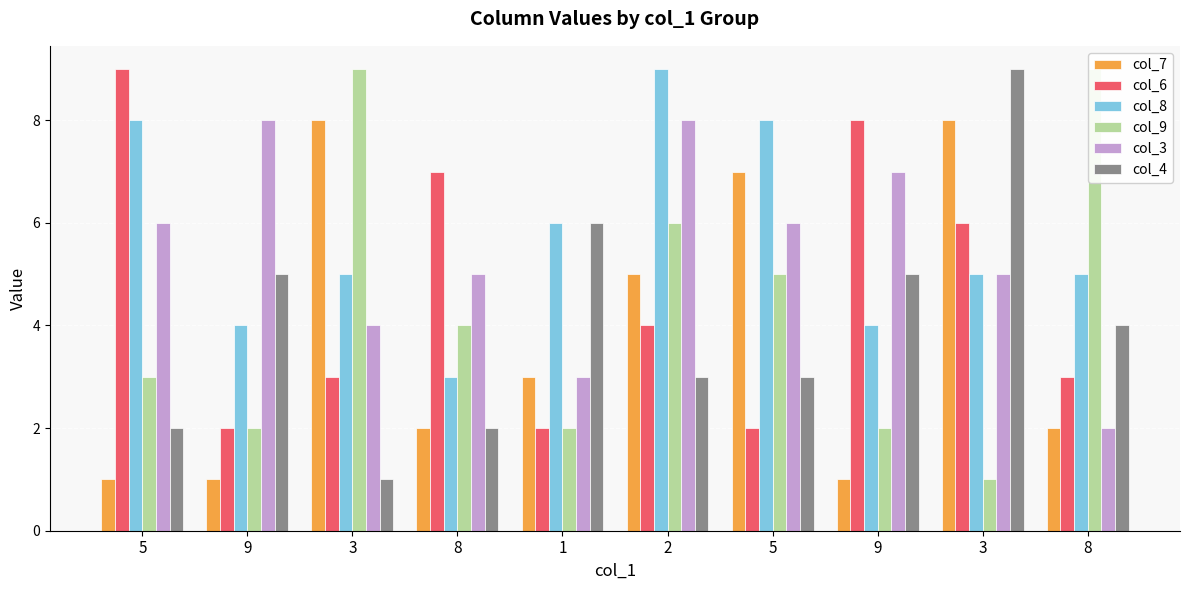

What is the value of the col_9 bar at the 3rd from the left?

9